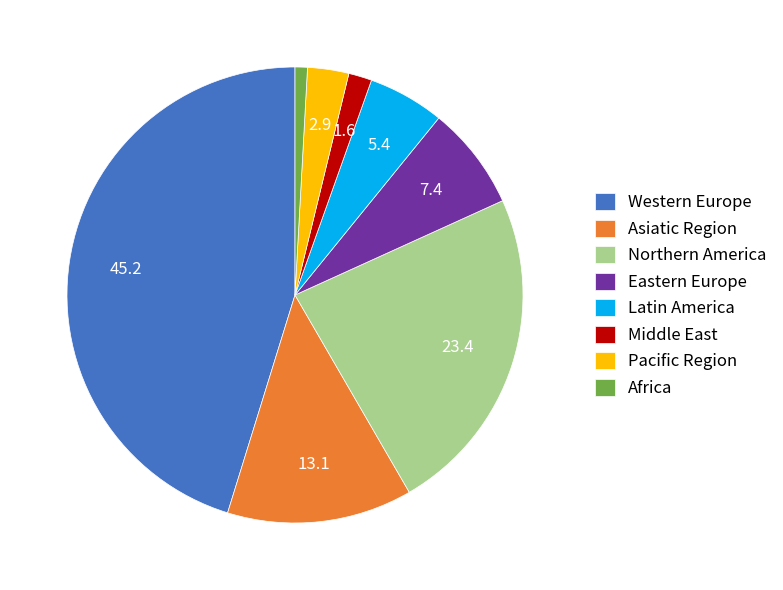

What is the ratio of the value at Northern America to the value at Pacific Region?

8.0